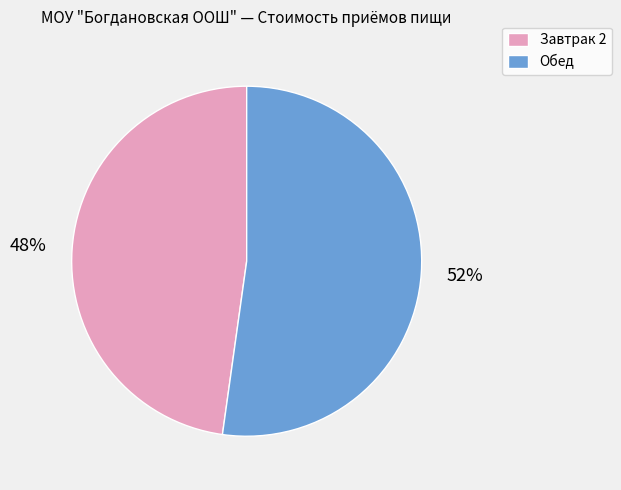

To the nearest percent, what percentage of the pie is Завтрак 2?

48%